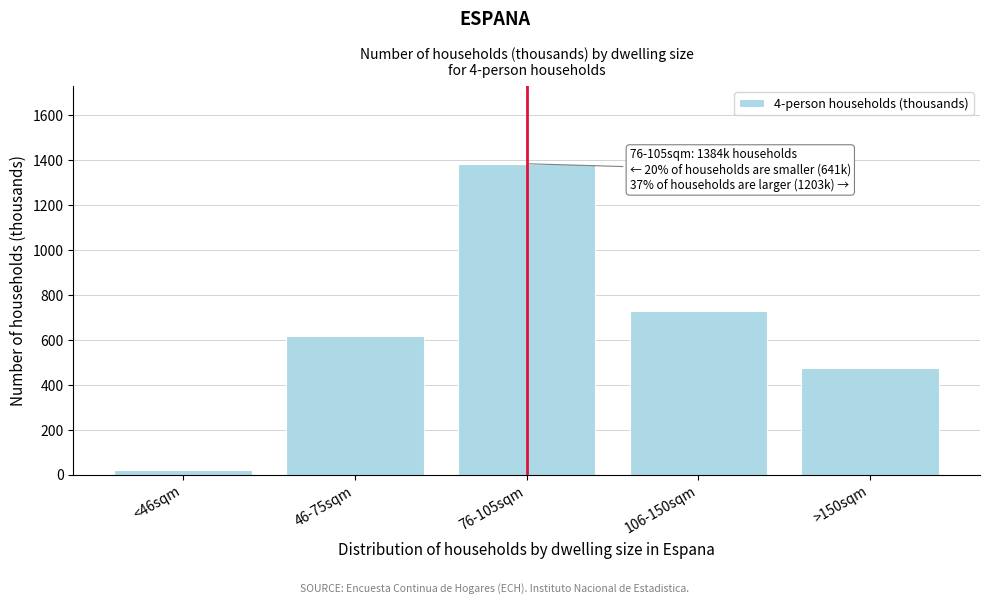

Reading left to right, extract all data points from this chart.

<46sqm=23.8	46-75sqm=617.3	76-105sqm=1384.5	106-150sqm=727.8	>150sqm=476.1